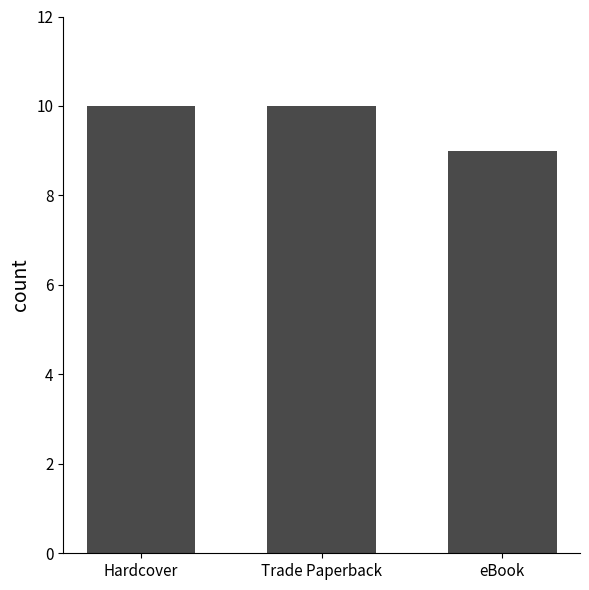

The value at Hardcover is 10. True or false?

True